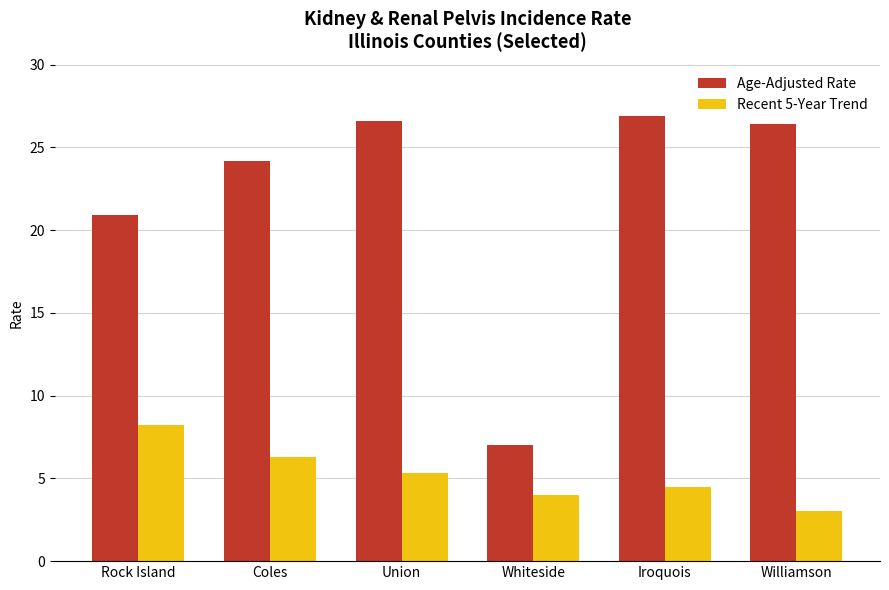

Is the value of Recent 5-Year Trend at Whiteside greater than the value of Age-Adjusted Rate at Williamson?

No